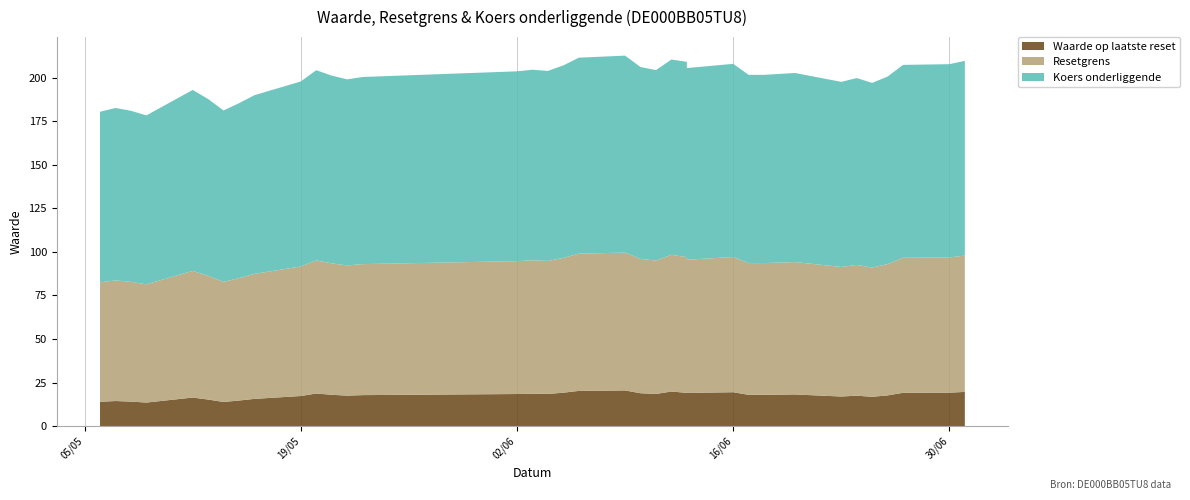

Reading left to right, extract all data points from this chart.

Waarde op laatste reset: 0=13.9	1=14.4	2=14.1	3=13.5	4=16.4	5=15.2	6=13.8	7=14.7	8=15.6	9=17.3	10=18.7	11=18.0	12=17.5	13=17.8	14=18.4	15=18.6	16=18.4	17=19.2	18=20.2	19=20.4	20=18.9	21=18.4	22=19.8	23=19.1	24=19.0	25=19.4	26=17.9	27=17.9	28=18.1	29=17.0	30=17.4	31=16.8	32=17.6	33=19.1	34=19.2	35=19.6
Resetgrens: 0=68.5	1=69.2	2=68.7	3=67.8	4=72.7	5=71.0	6=68.9	7=70.2	8=71.8	9=74.3	10=76.4	11=75.4	12=74.7	13=75.2	14=76.2	15=76.5	16=76.3	17=77.3	18=78.7	19=79.1	20=77.1	21=76.5	22=78.4	23=77.9	24=76.4	25=77.6	26=75.6	27=75.6	28=76.0	29=74.3	30=75.0	31=74.2	32=75.3	33=77.5	34=77.6	35=78.2
Koers onderliggende: 0=97.9	1=98.9	2=98.2	3=96.9	4=103.8	5=101.4	6=98.4	7=100.3	8=102.5	9=106.2	10=109.1	11=107.7	12=106.7	13=107.4	14=108.9	15=109.3	16=109.0	17=110.5	18=112.5	19=113.0	20=110.1	21=109.3	22=112.0	23=112.0	24=110.0	25=110.8	26=108.0	27=108.0	28=108.5	29=106.2	30=107.2	31=105.9	32=107.6	33=110.7	34=110.9	35=111.7